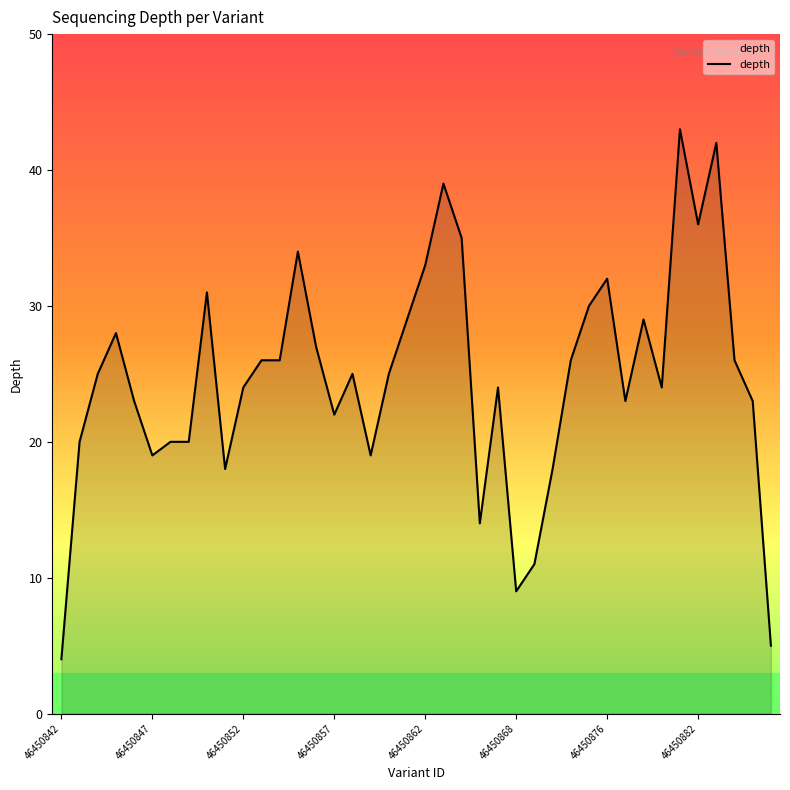

What is the minimum value shown in the chart?

4